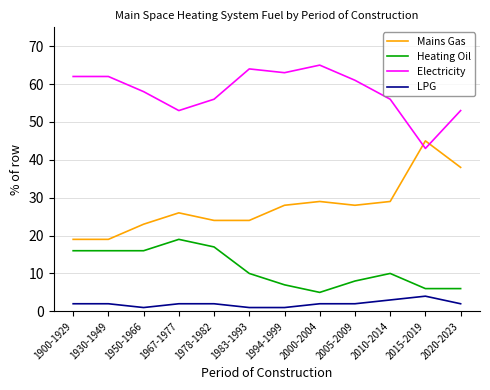

True or false: LPG and Mains Gas intersect in this chart.

False